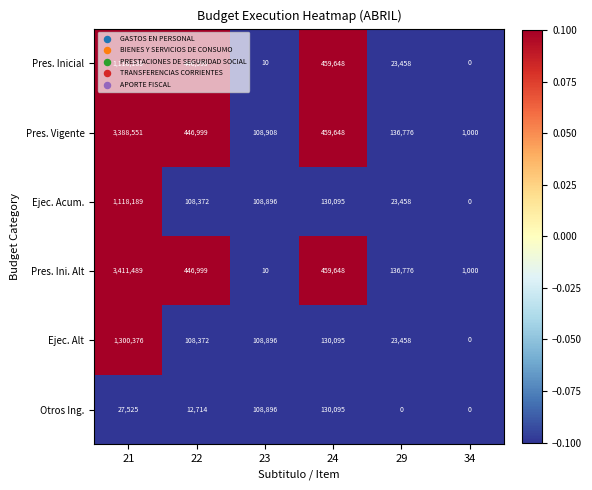

What is the sum of all Pres. Inicial values?

2048304